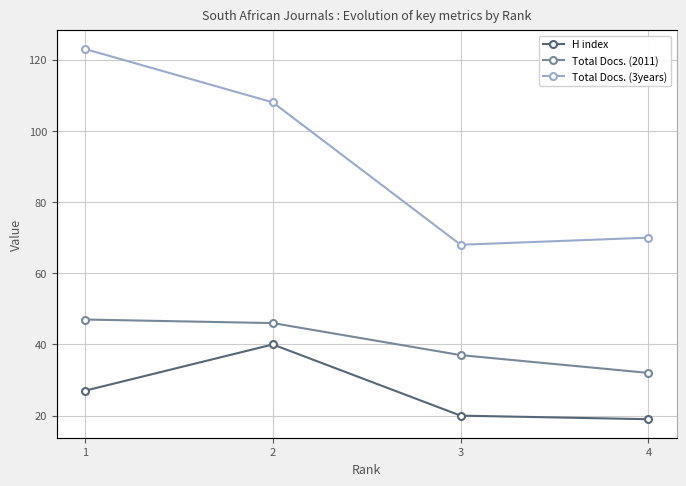

What is the value of the Total Docs. (3years) point at the 1st from the left?

123